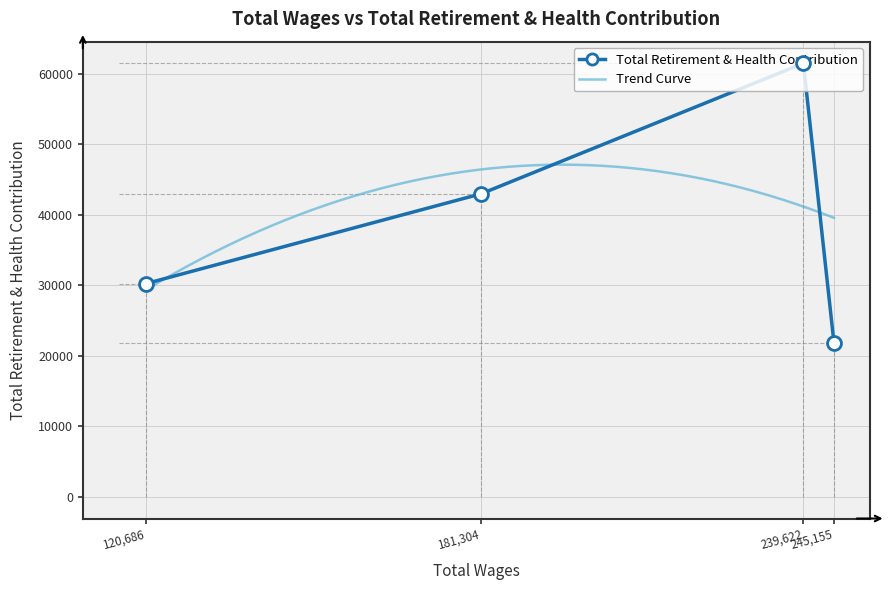

What is the highest value of the Total Retirement & Health Contribution series?

61450